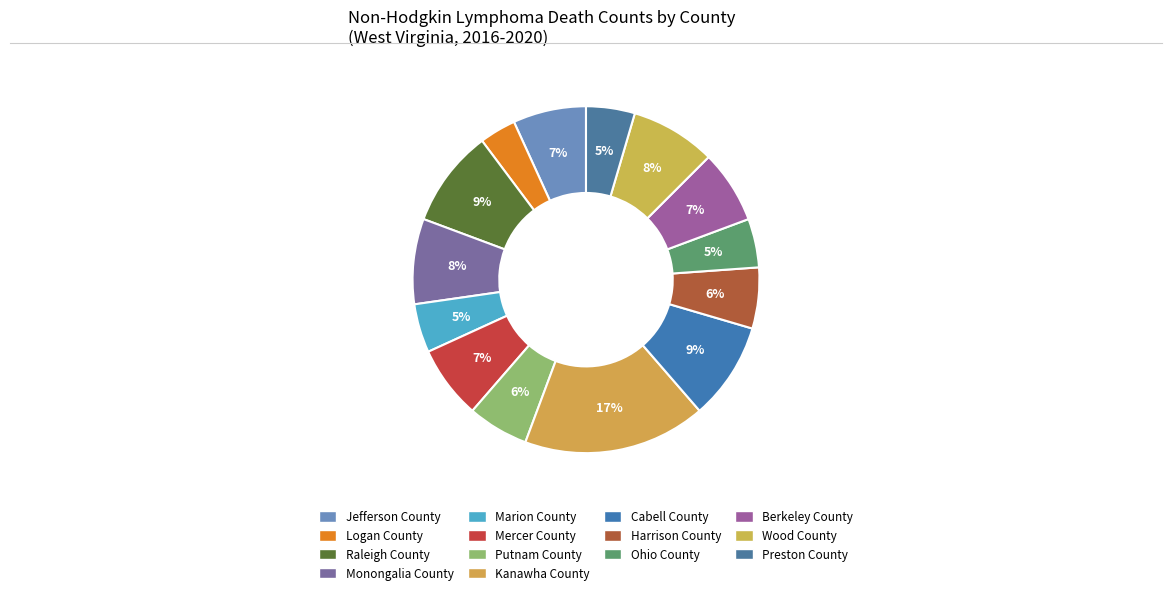

The Monongalia County slice represents 8% of the pie. True or false?

True